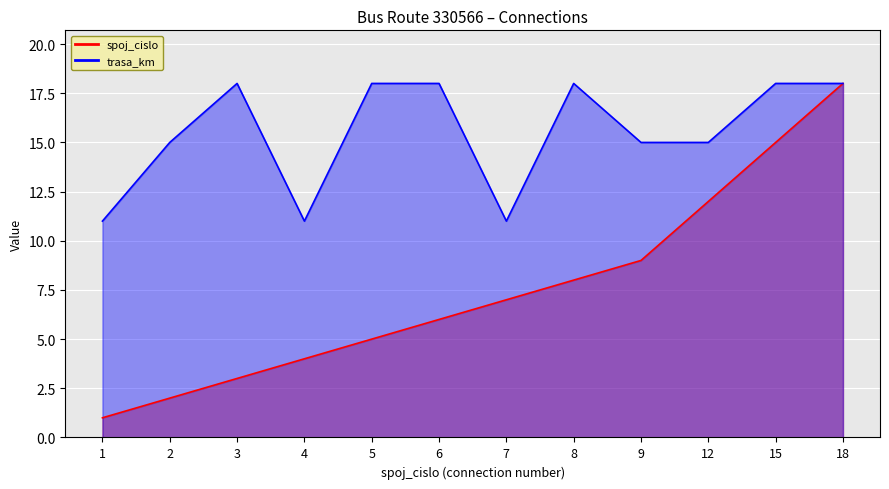

How many data points does each series have?

12